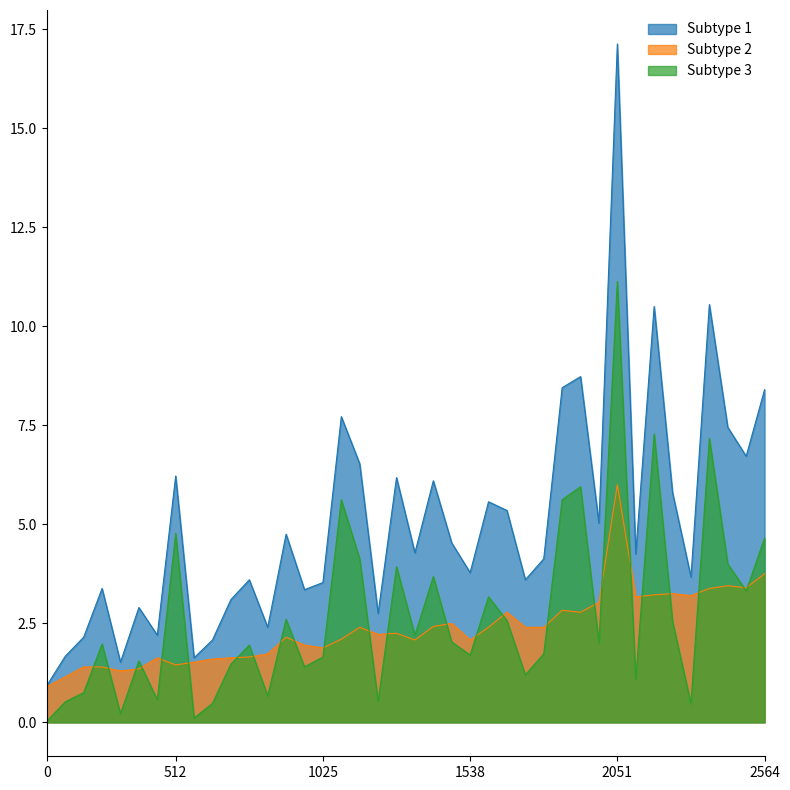

What is the value of the P2 point at the 2nd from the left?

1.1